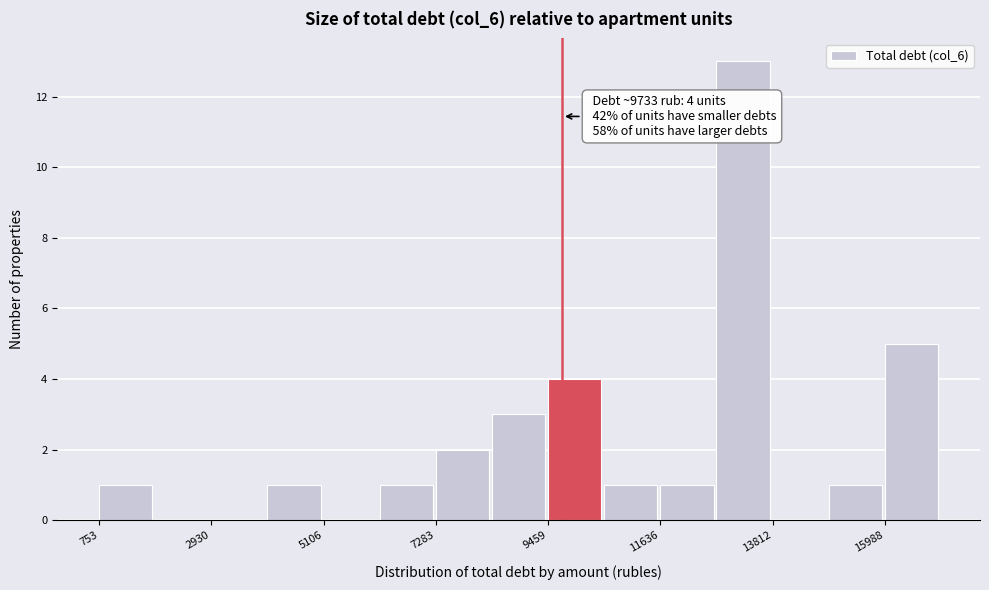

Read against the x-axis, roughly where is the centre of the tallest bar?

13000